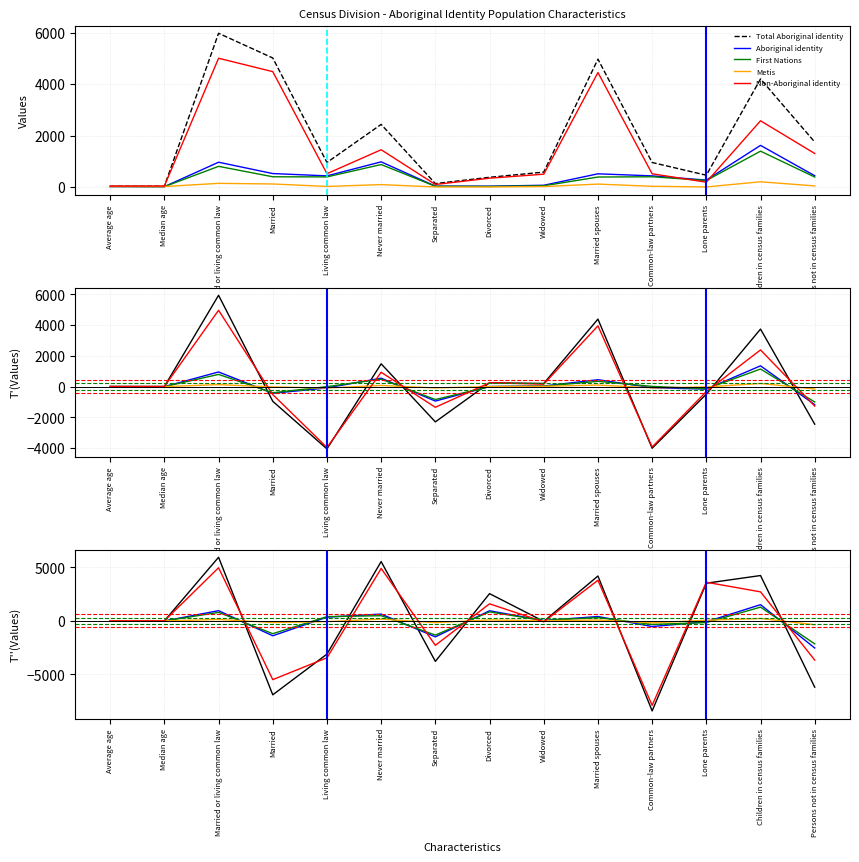

Does the chart display data point markers on the line(s)?

No